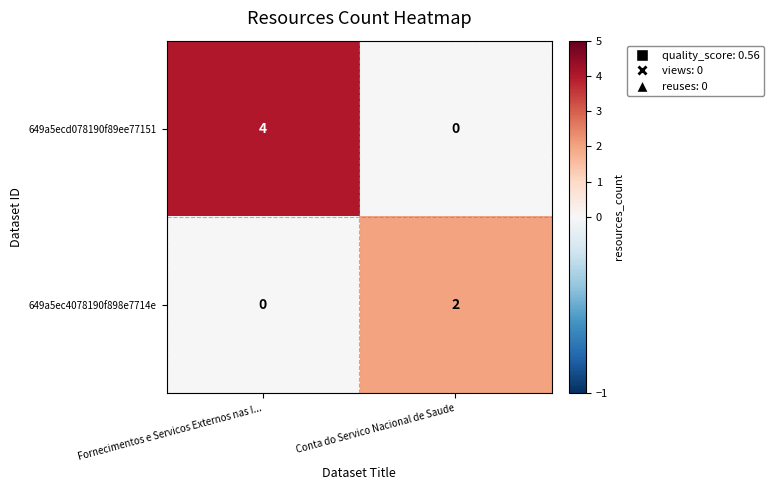

The value of 649a5ecd078190f89ee77151 at Fornecimentos e Servicos Externos nas I... is 1. True or false?

False